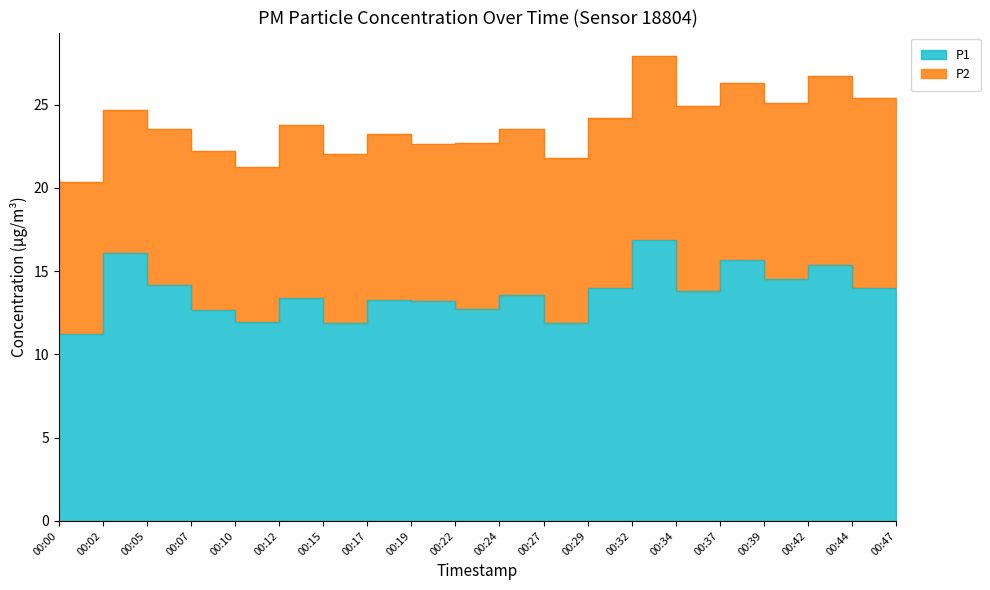

What is the sum of the values at 00:10 and 00:05?

28.8